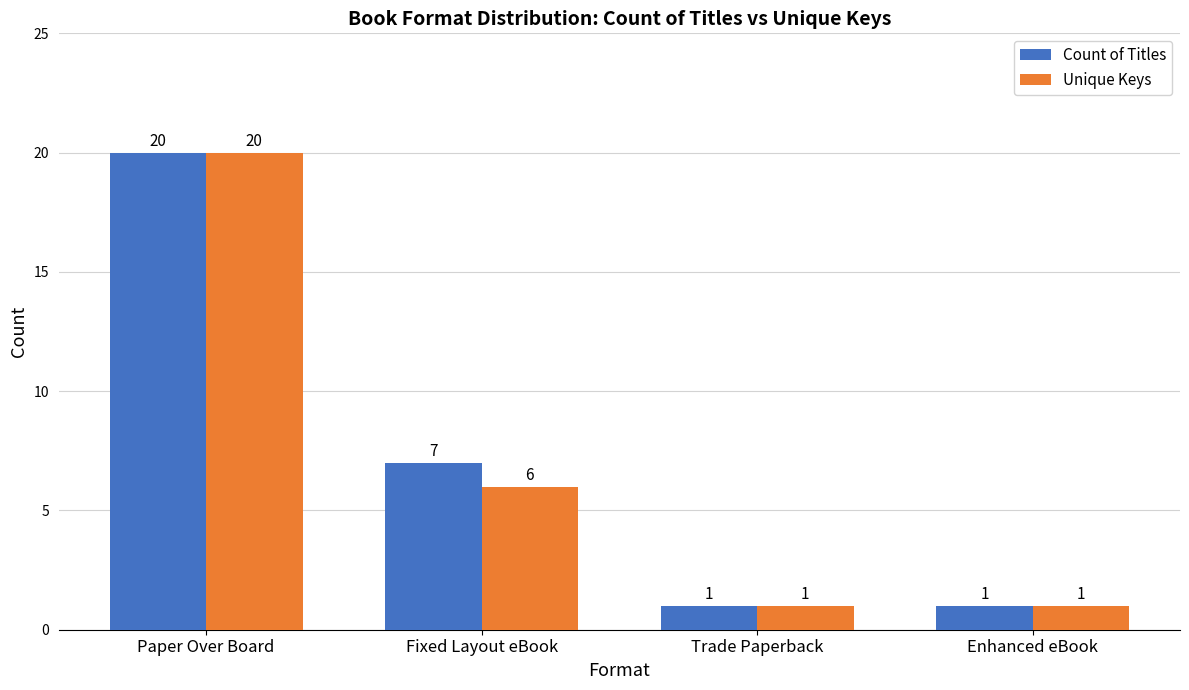

What is the total value across all series at Fixed Layout eBook?

13